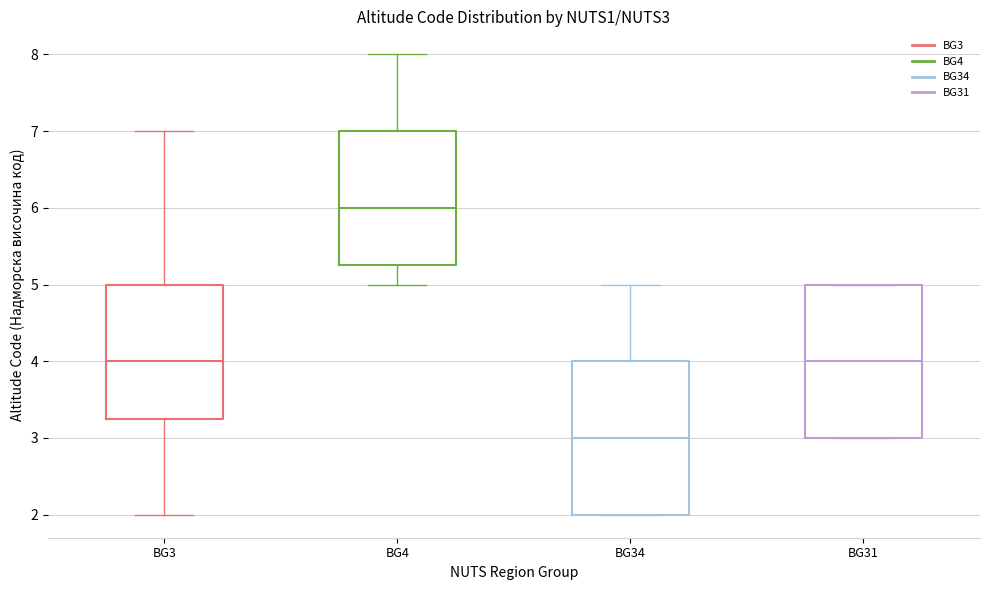

Which box's median line is the lowest?

BG34